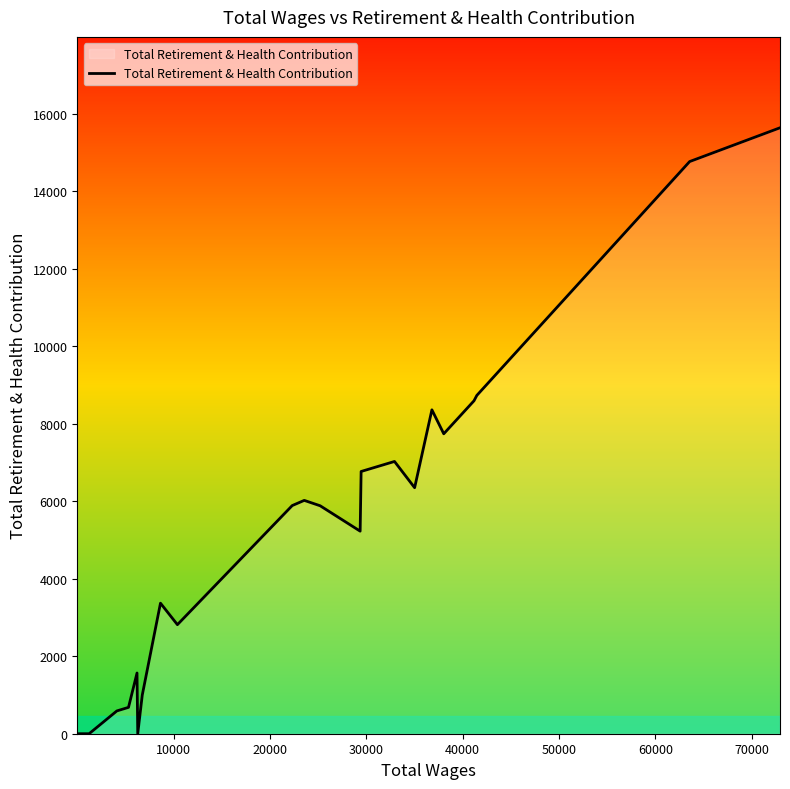

How many values exceed 5890?

11